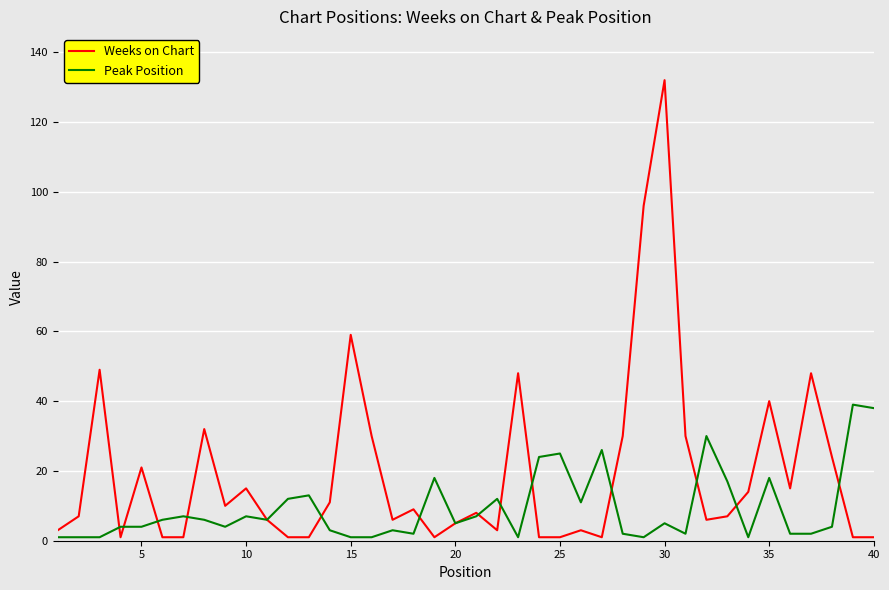

What is the average value of the Weeks on Chart series?

19